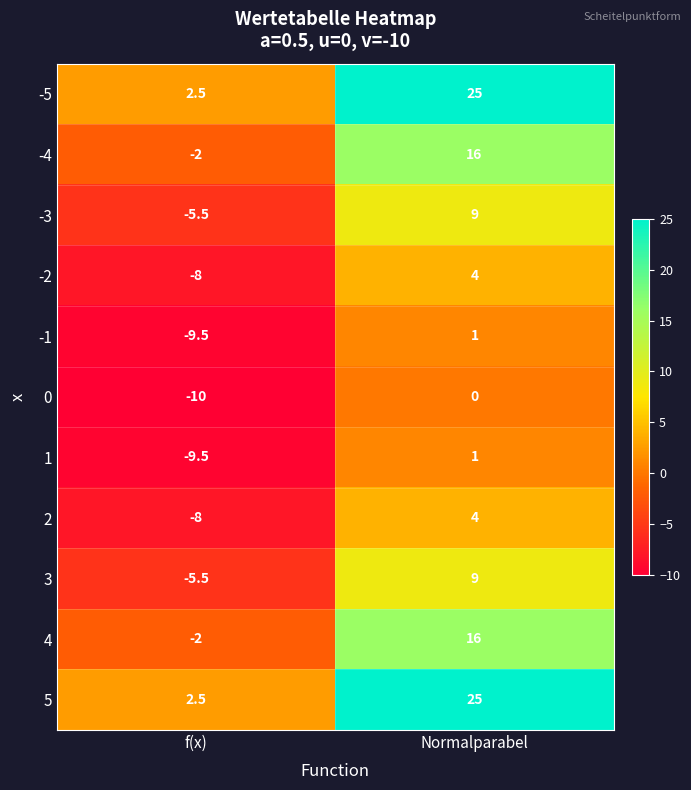

Rank the categories by 2 value from highest to lowest.

Normalparabel, f(x)